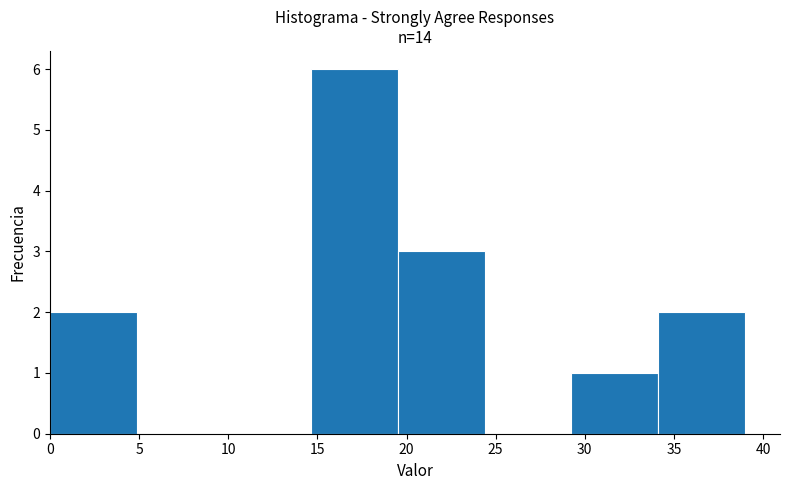

Reading left to right, list every bar in this chart as the range it spans on the x-axis followed by its height. Neither the bar edges nor the heights are printed on the chart, so give them approximately, as read against the axes.

0.0 to 5.0: 2
5.0 to 10.0: 0
10.0 to 14.5: 0
14.5 to 19.5: 6
19.5 to 24.5: 3
24.5 to 29.5: 0
29.5 to 34.0: 1
34.0 to 39.0: 2